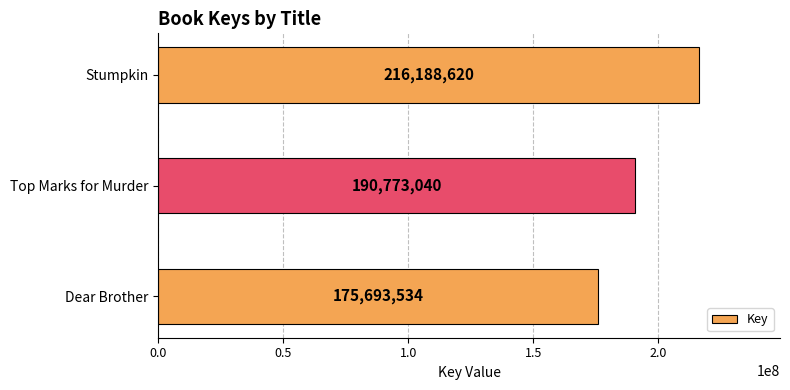

How many series are shown in this chart?

1